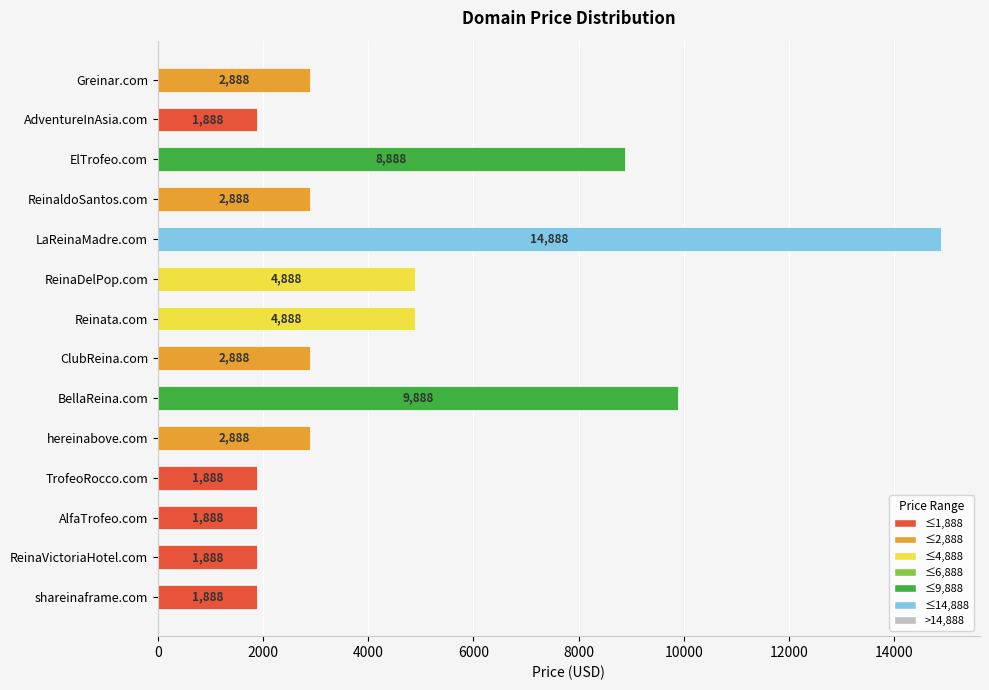

Reading bottom to top, extract all data points from this chart.

1888	1888	1888	1888	2888	9888	2888	4888	4888	14888	2888	8888	1888	2888